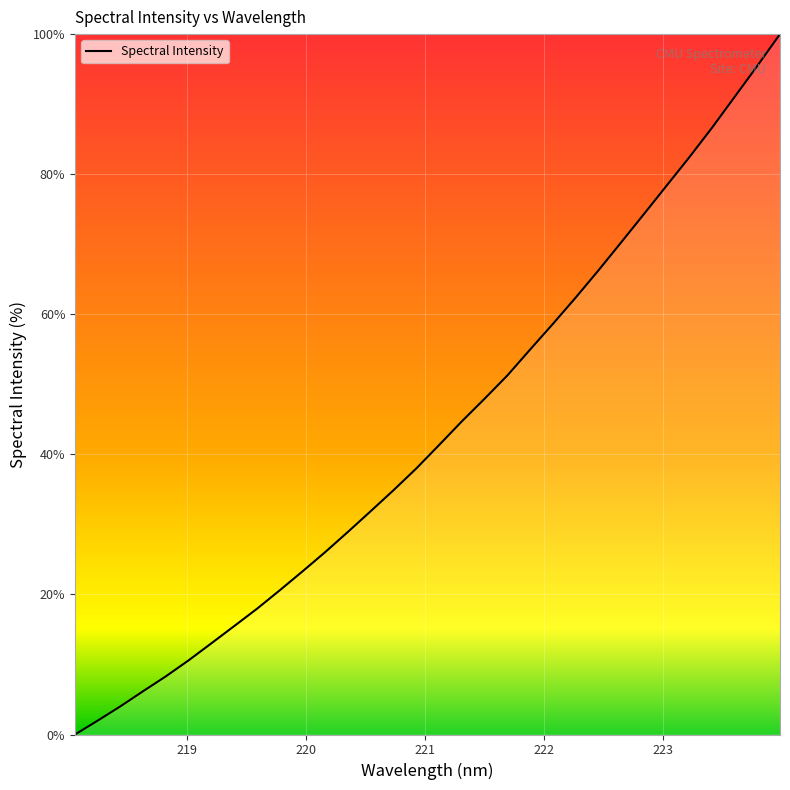

What is the difference between the maximum and minimum values?

100.0